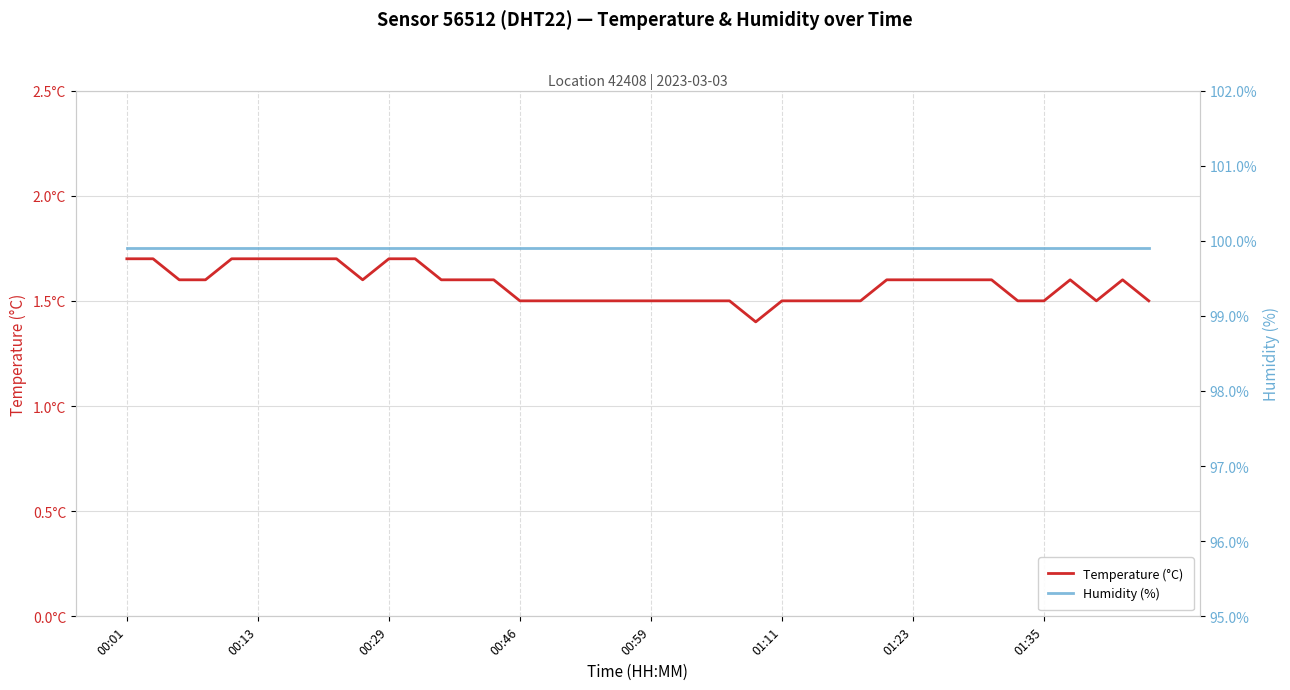

Which series changed the most between 01:23 and 35?

Temperature (°C)